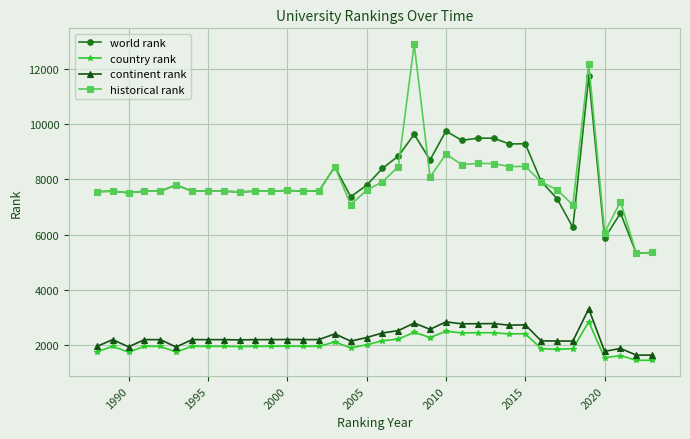

What are all the series names shown in the legend?

world rank, country rank, continent rank, historical rank